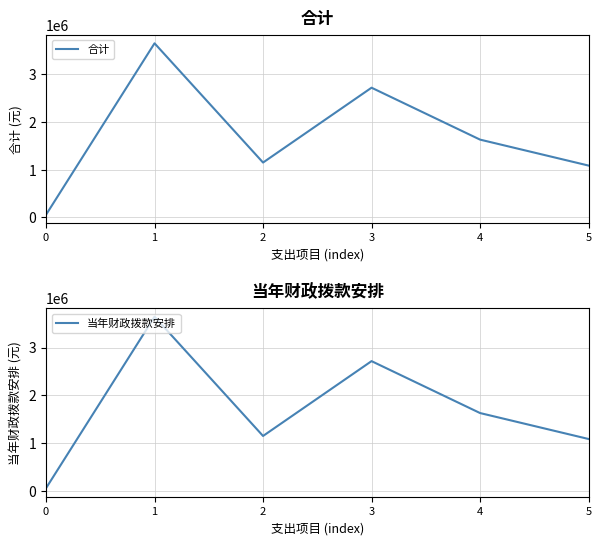

True or false: 合计 and 当年财政拨款安排 cross at least once.

False